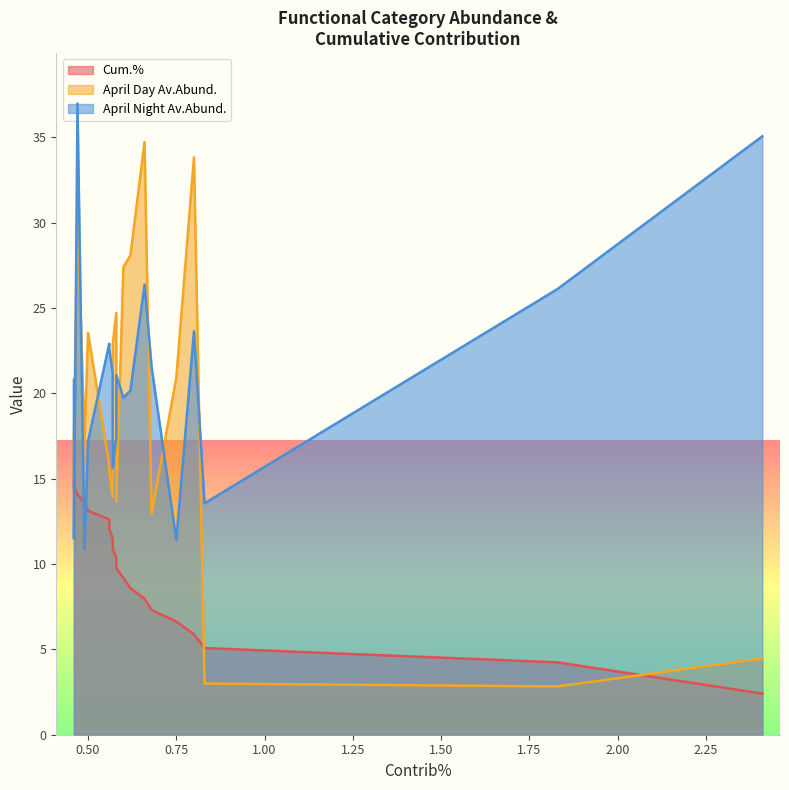

List the series in order of their overall mean, highest first.

April Night Av.Abund., April Day Av.Abund., Cum.%